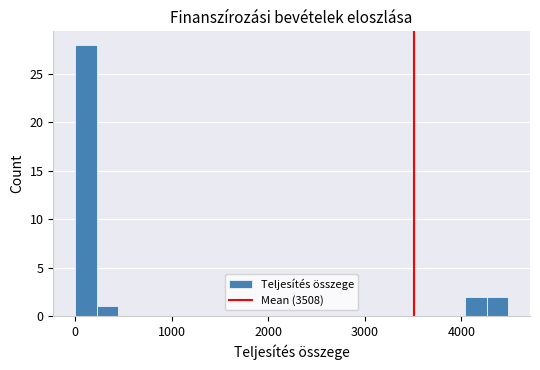

Read against the x-axis, roughly where is the centre of the tallest bar?

100